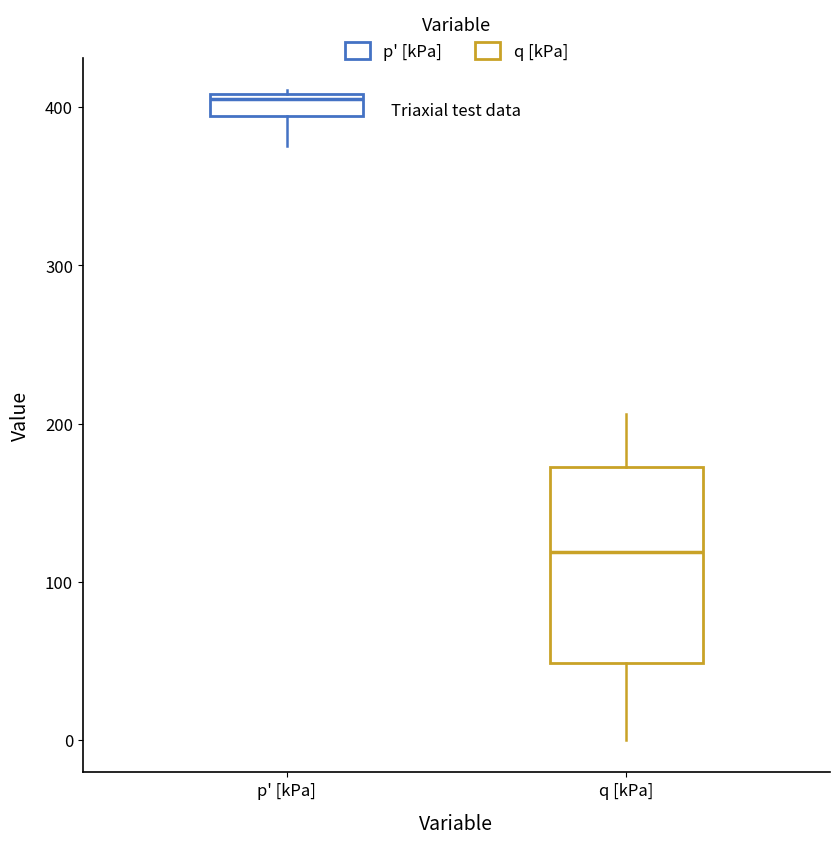

Where does the upper whisker of the box for q [kPa] end on the y-axis? The values are not printed on the chart, so give them approximately, as read against the axis.

210